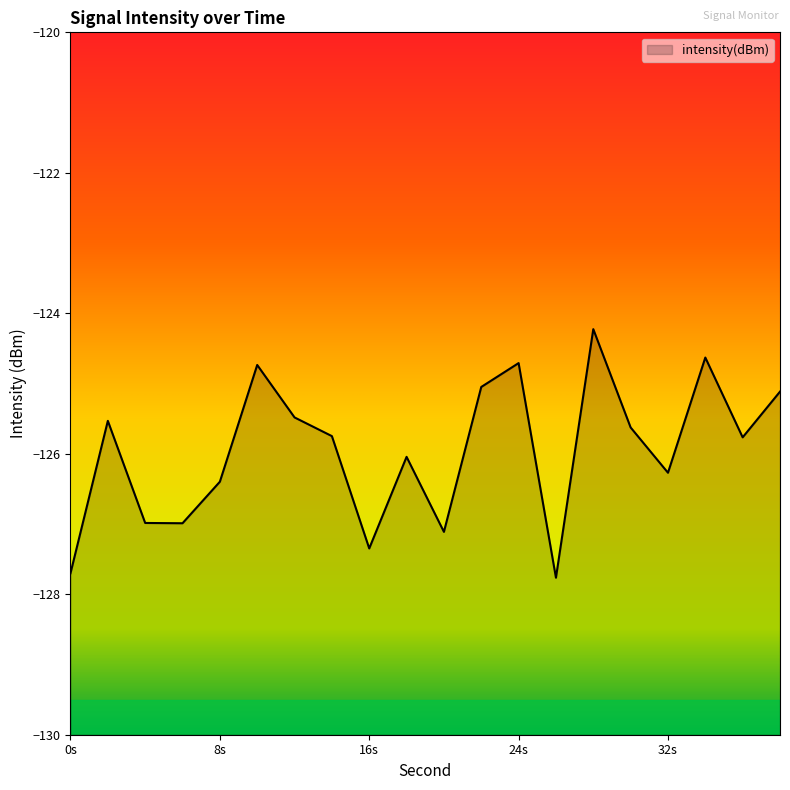

What value does the data have at 14?

-125.7